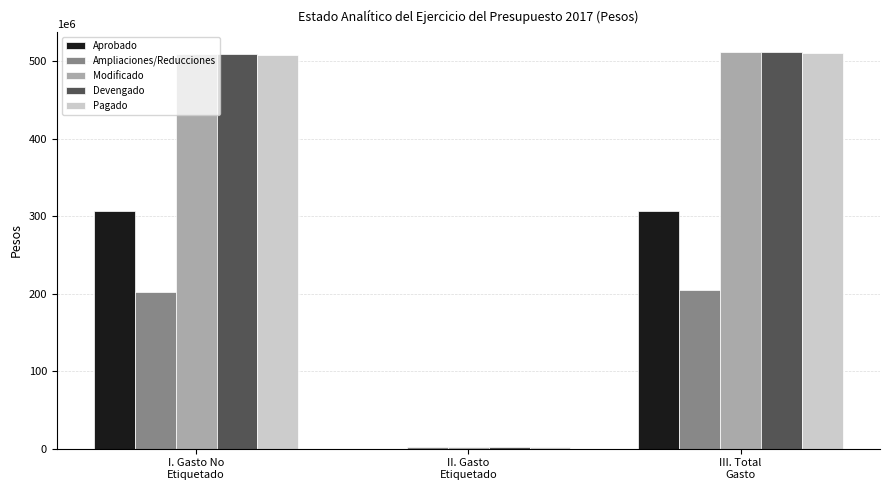

Are the bars horizontal?

No